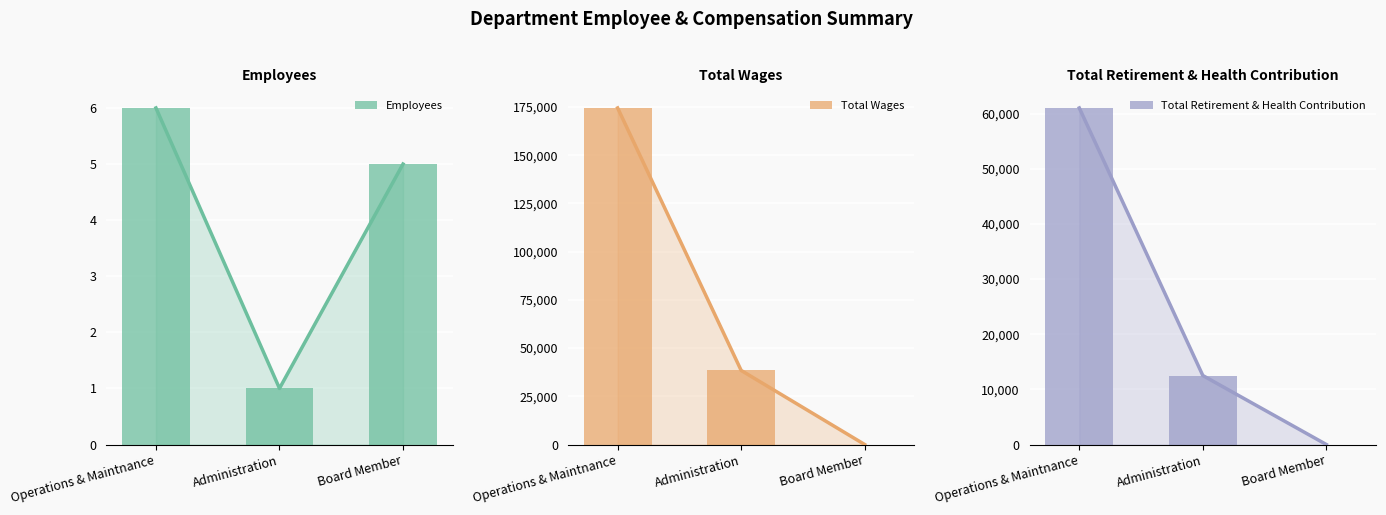

Where does the Employees series first go above 5?

Operations & Maintnance